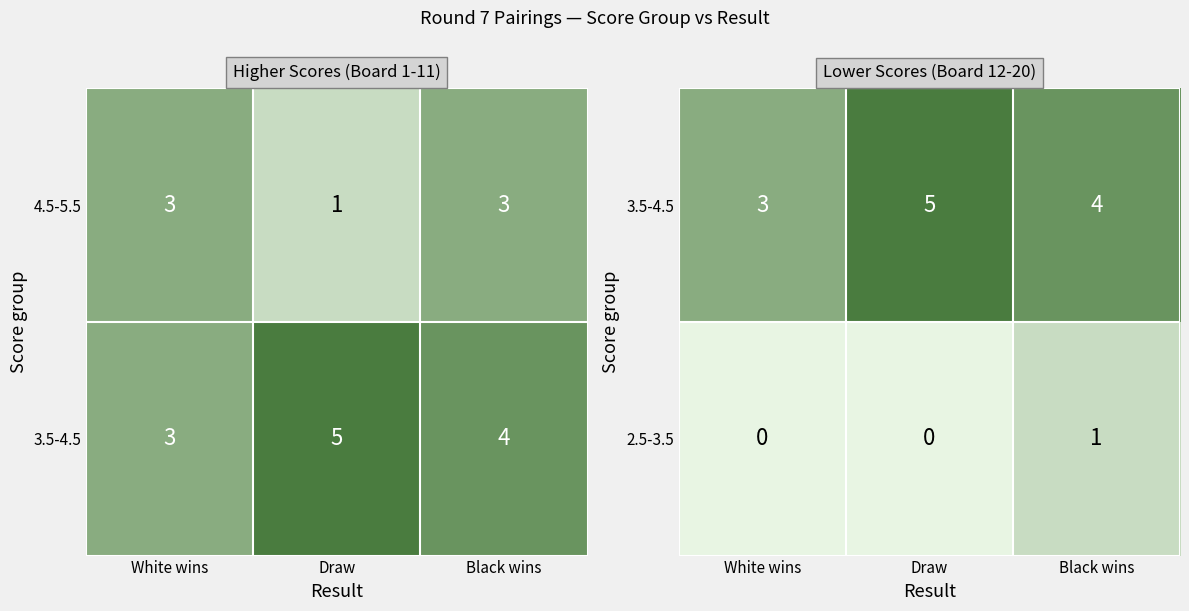

Count the 2.5-3.5 values in the range 0 to 1.

3